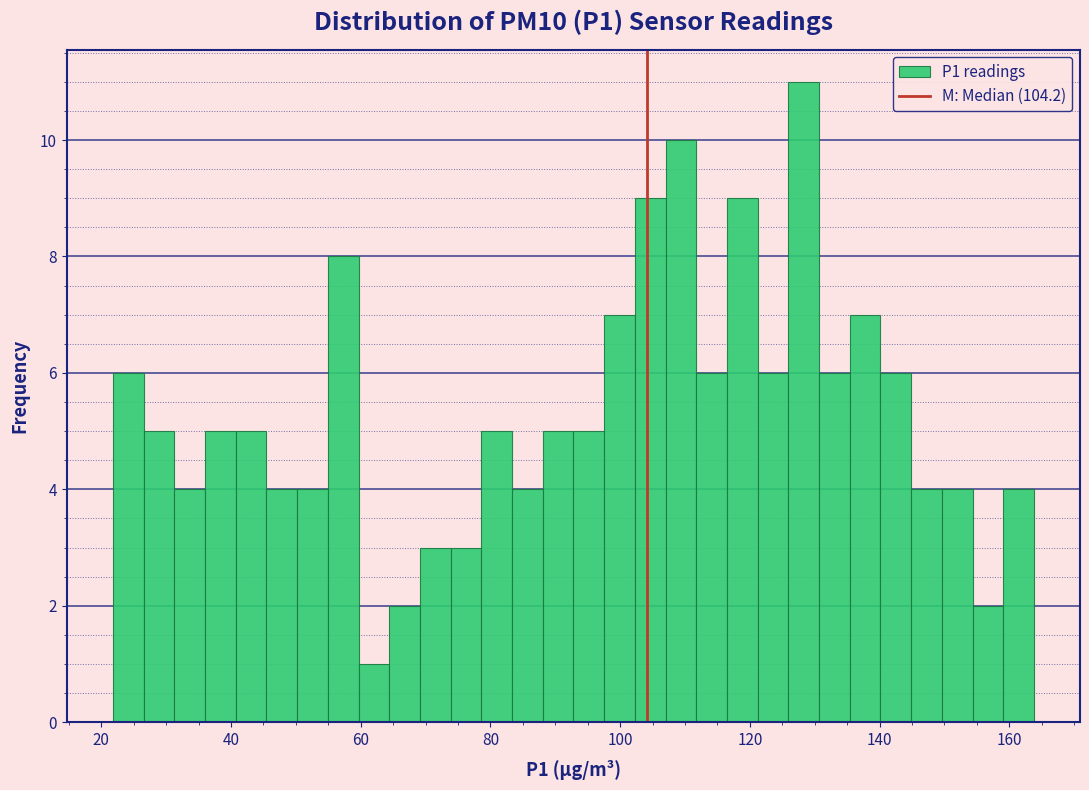

Read against the x-axis, roughly where is the centre of the tallest bar?

128